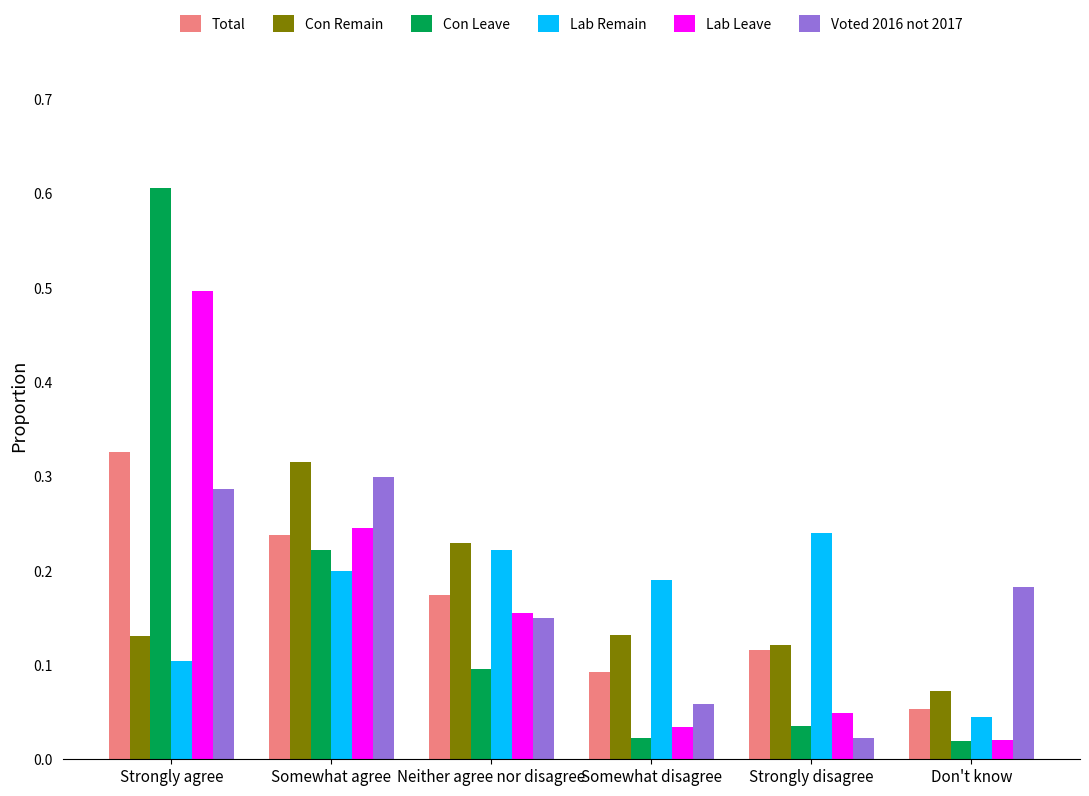

Is it true that Con Remain equals 0.1 at Don't know?

True